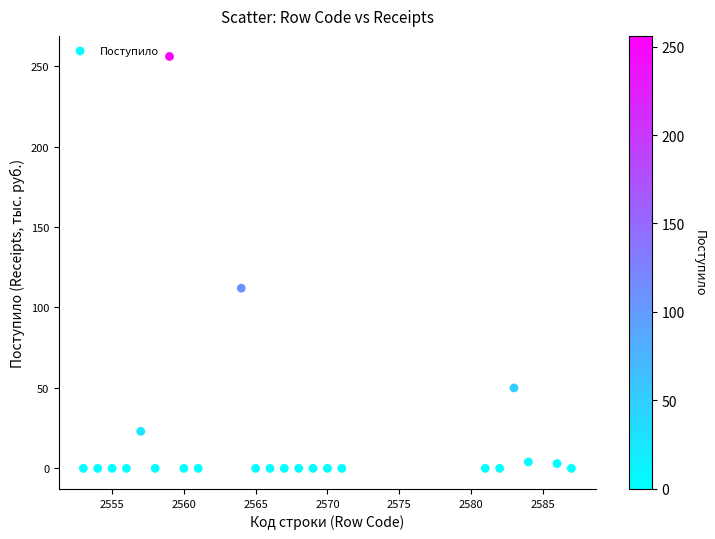

What is the range of Y values (max minus min)?

256